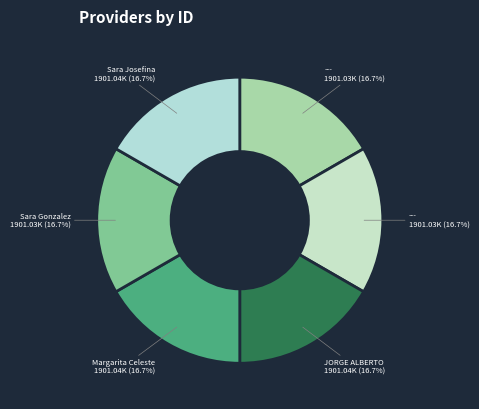

How many segments does this pie chart have?

6